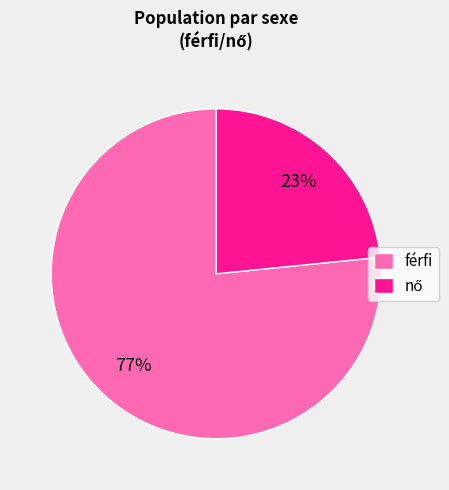

To the nearest percent, what percentage of the pie is férfi?

77%